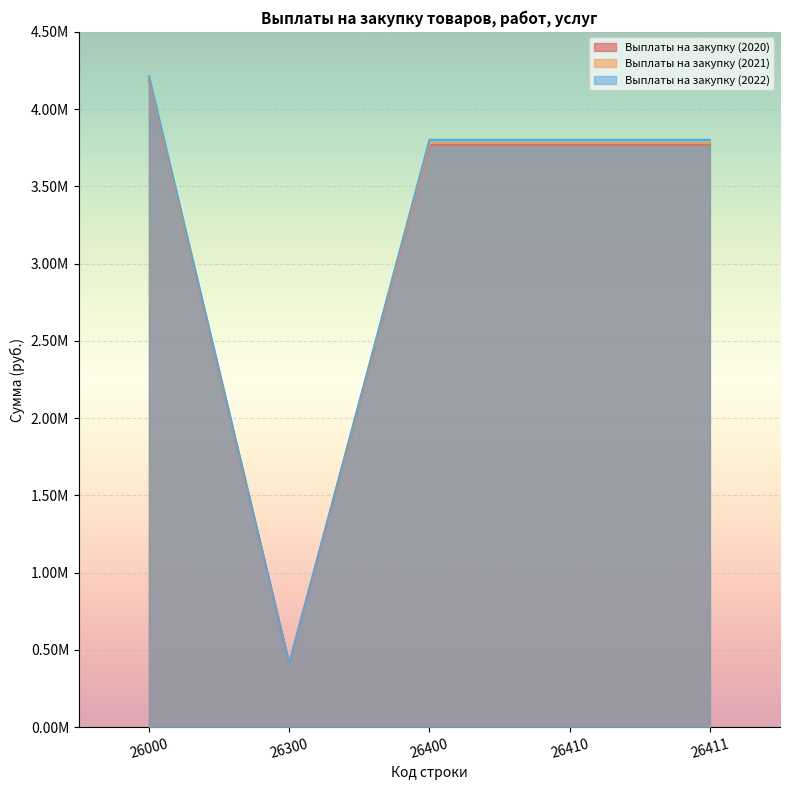

True or false: Выплаты на закупку (2021) and Выплаты на закупку (2020) intersect in this chart.

False